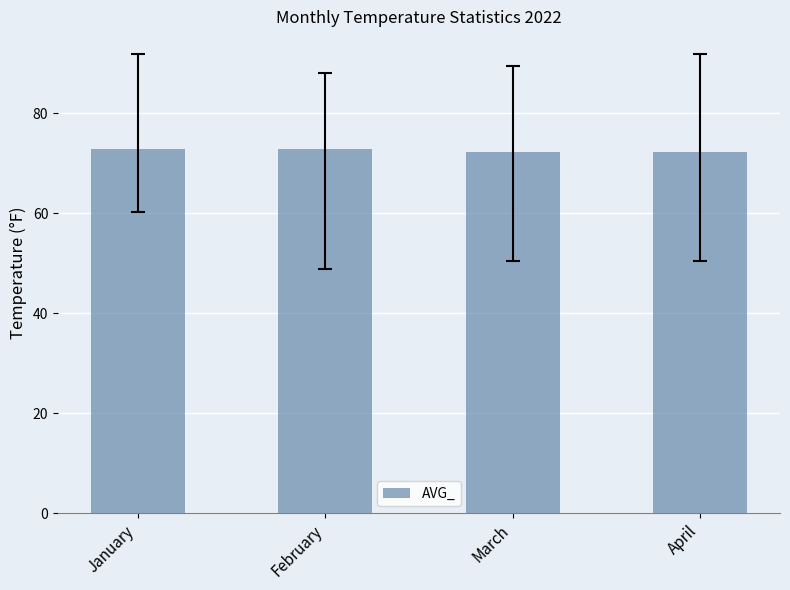

What is the greatest value displayed?

72.9